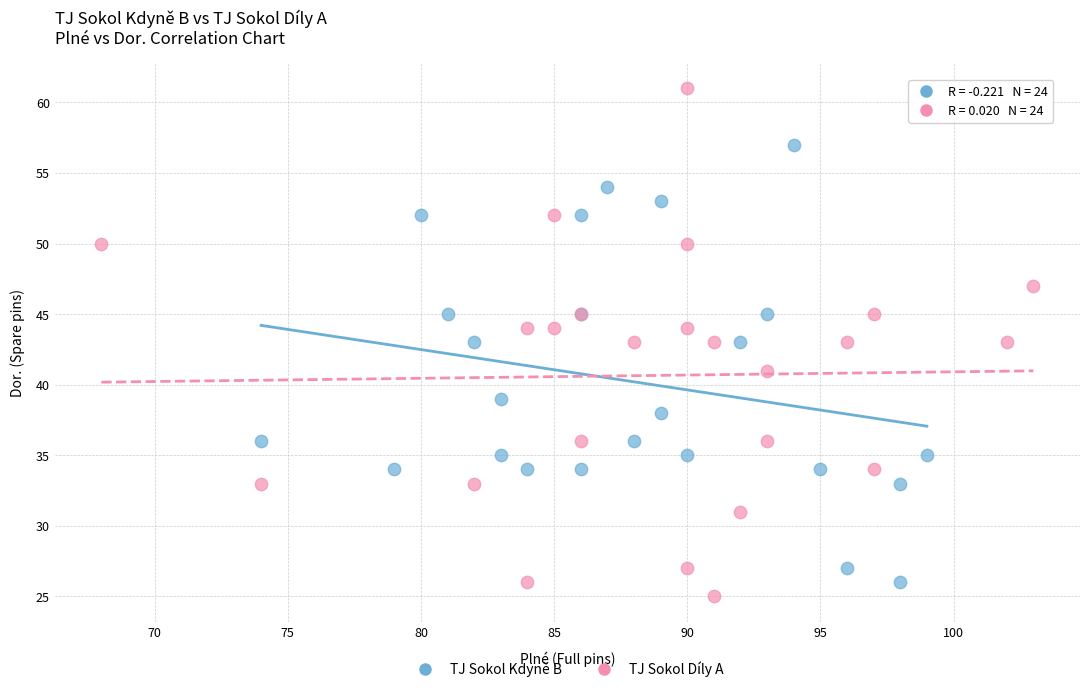

Which series has the widest spread of Y values?

TJ Sokol Díly A